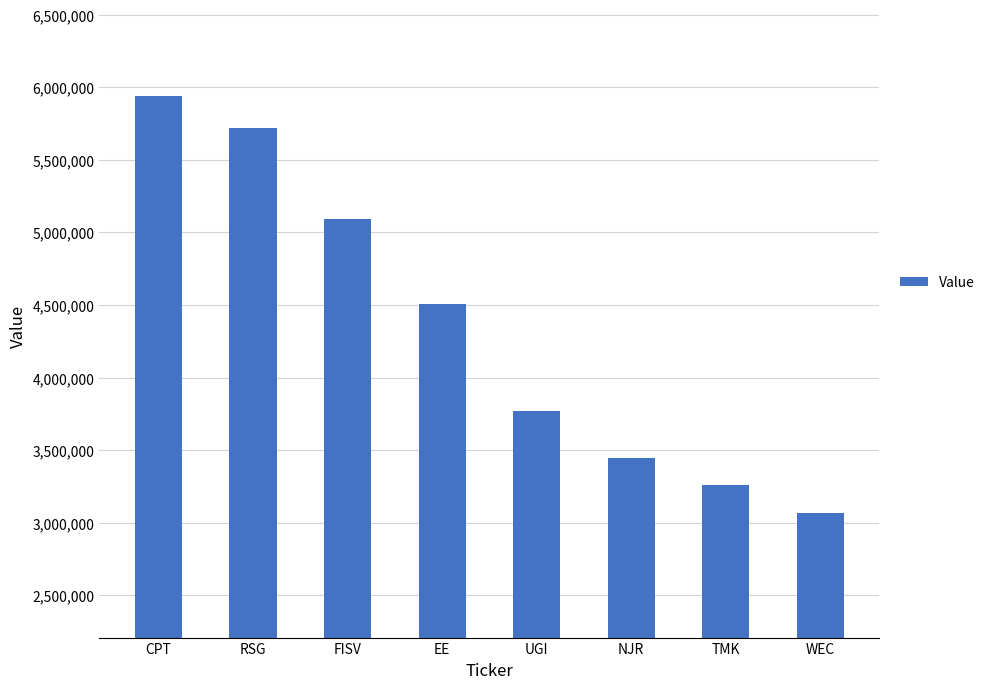

What is the sum of all values?

34805000